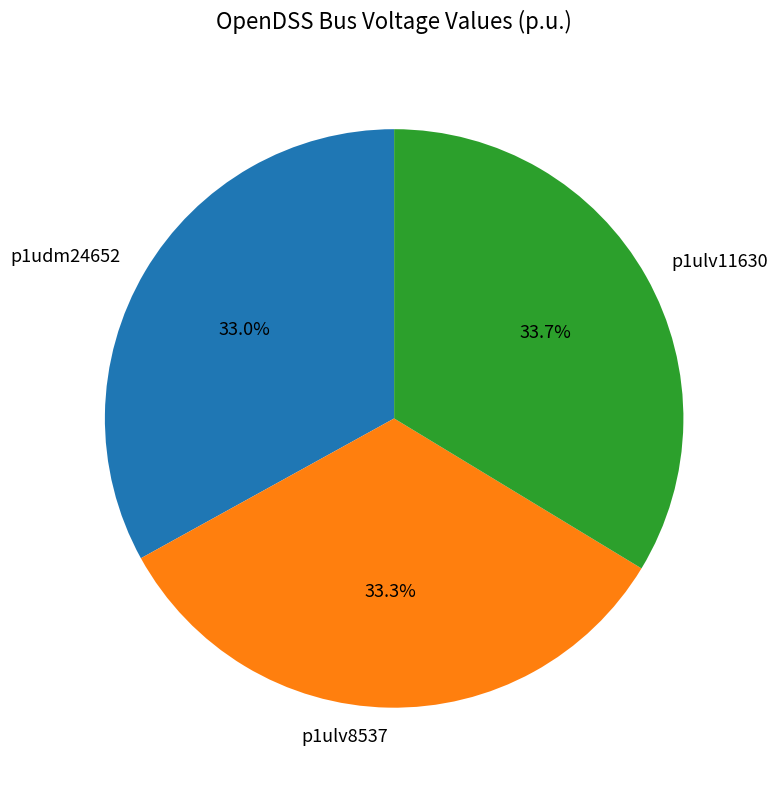

Do p1ulv11630 and p1ulv8537 together represent more than half of the pie?

Yes